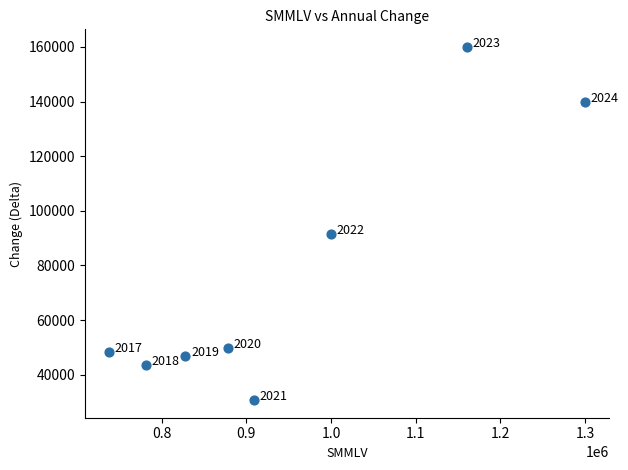

What is the range of Y values (max minus min)?

129277